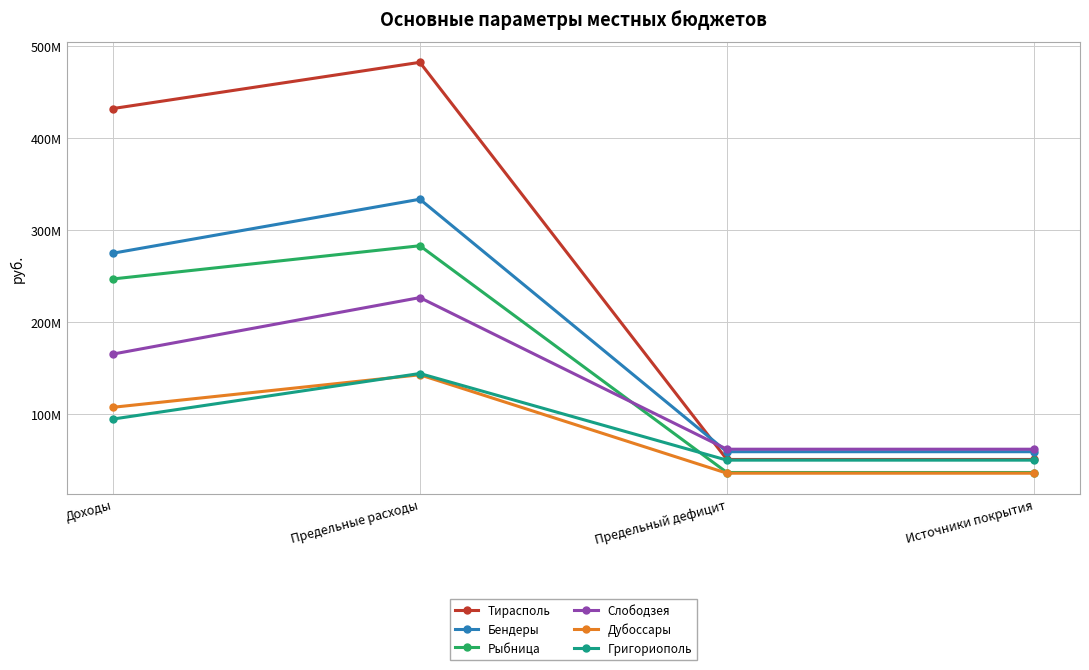

The Дубоссары series shows 15714337 at Источники покрытия. True or false?

False